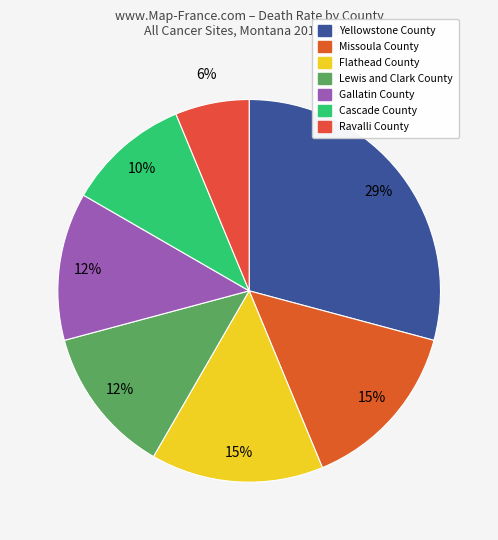

Which has a higher value, Missoula County or Ravalli County?

Missoula County